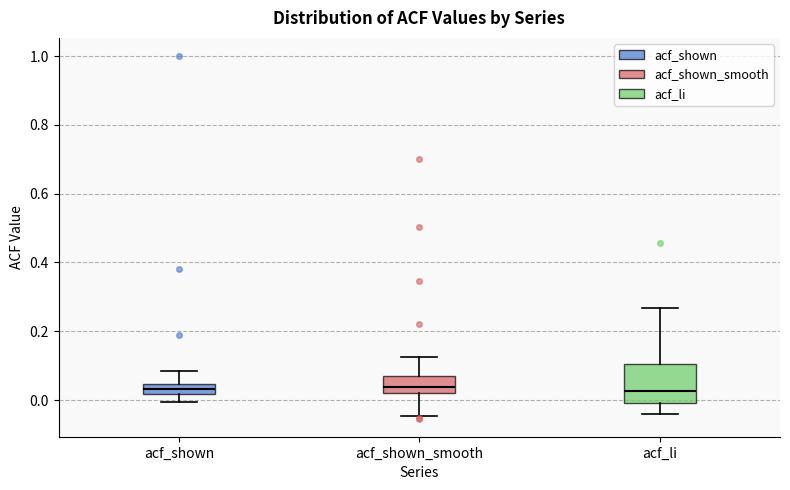

Which box is the tallest, from its lower edge to its upper edge?

acf_li